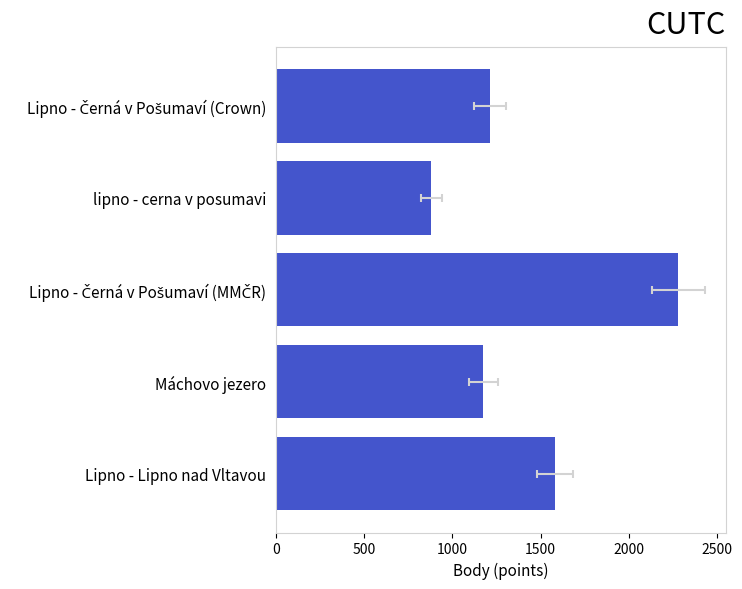

How many series are shown in this chart?

1